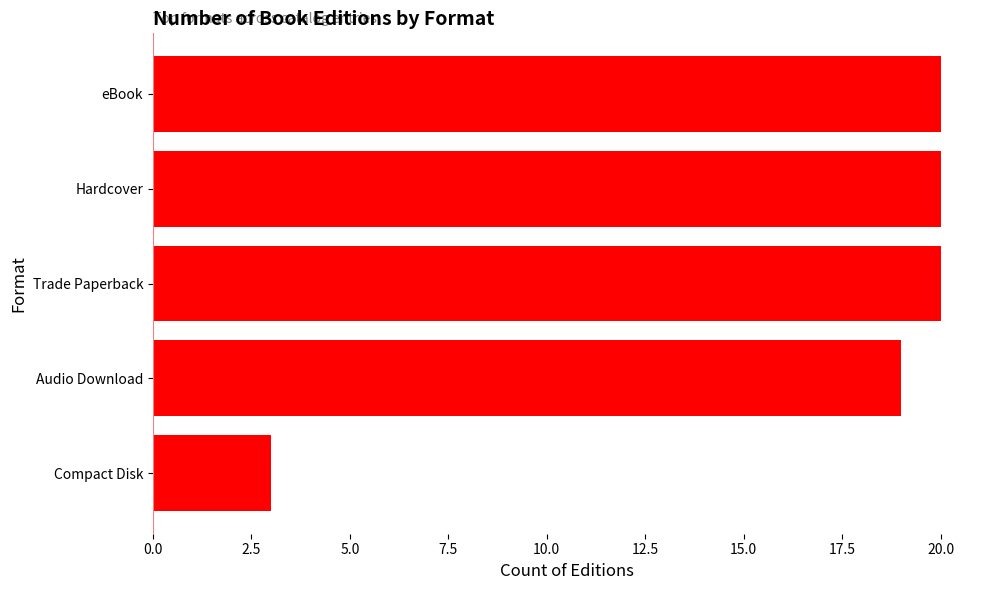

The value at Hardcover is 20. True or false?

True